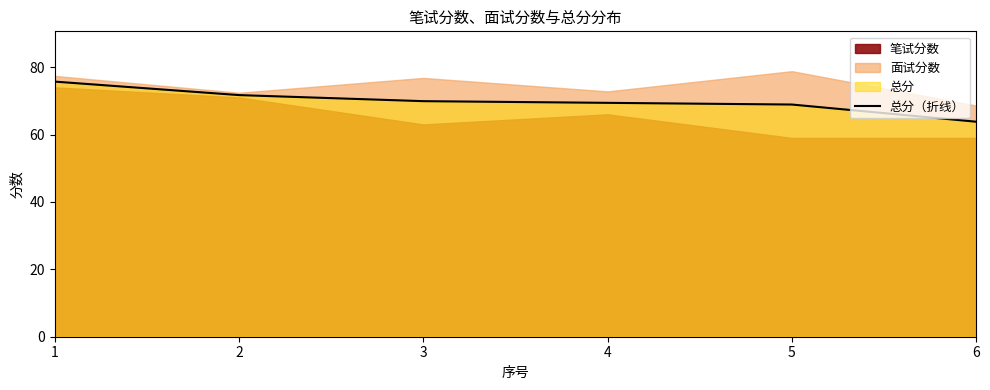

Rank the categories by value from lowest to highest.

6, 5, 4, 3, 2, 1